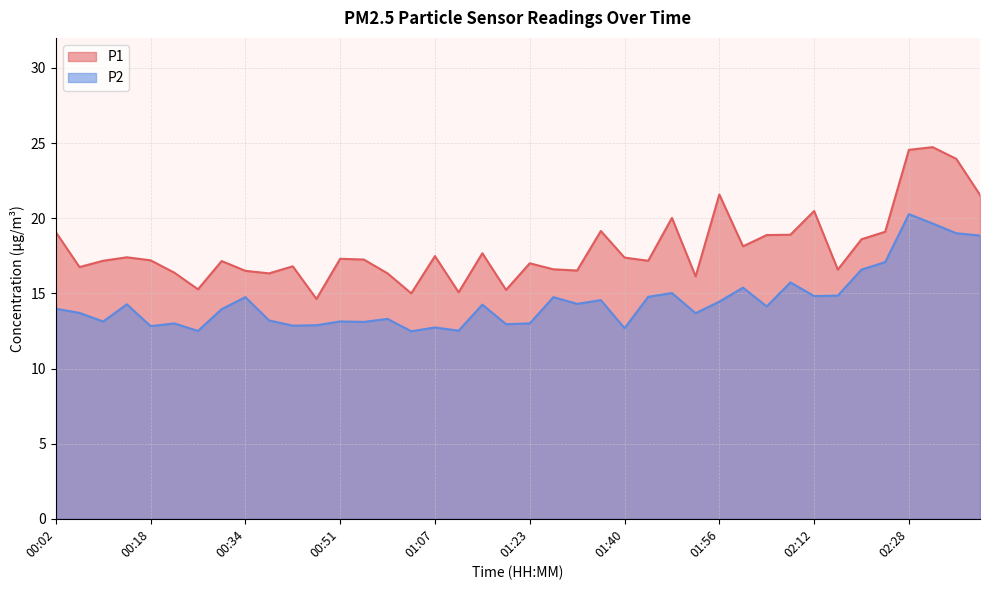

What is the average value of the P1 series?

18.0